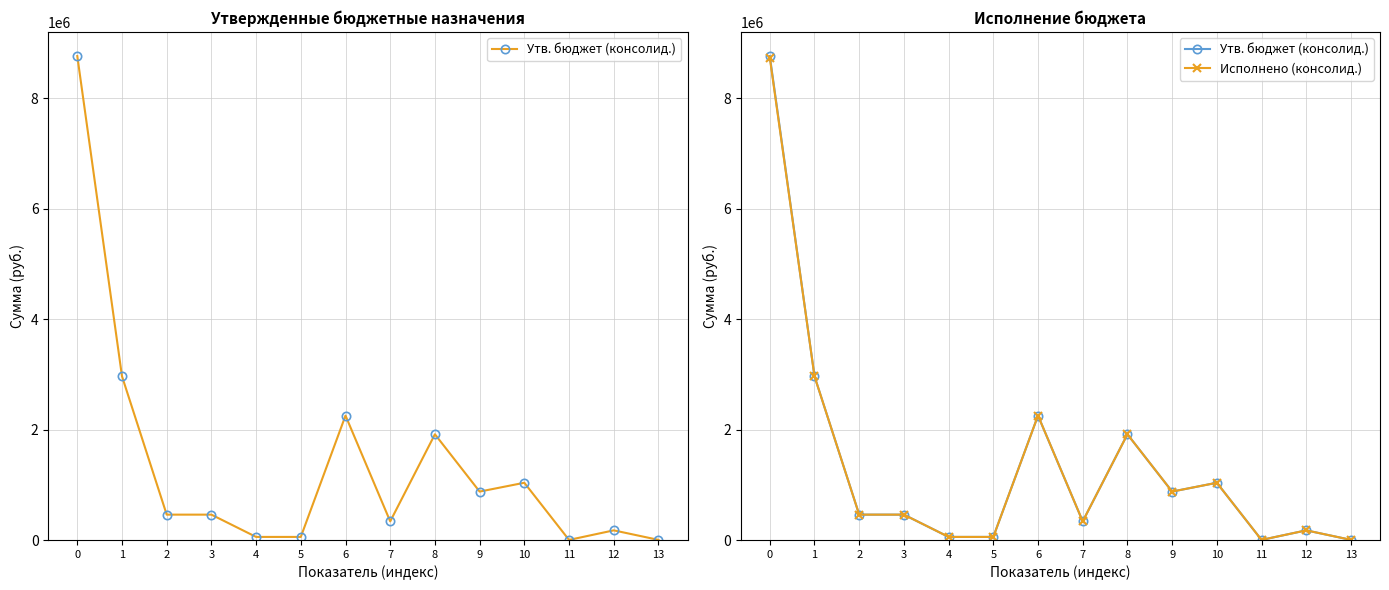

What is the difference between the Исполнено (консолид.) values at 7 and 0?

8396476.0